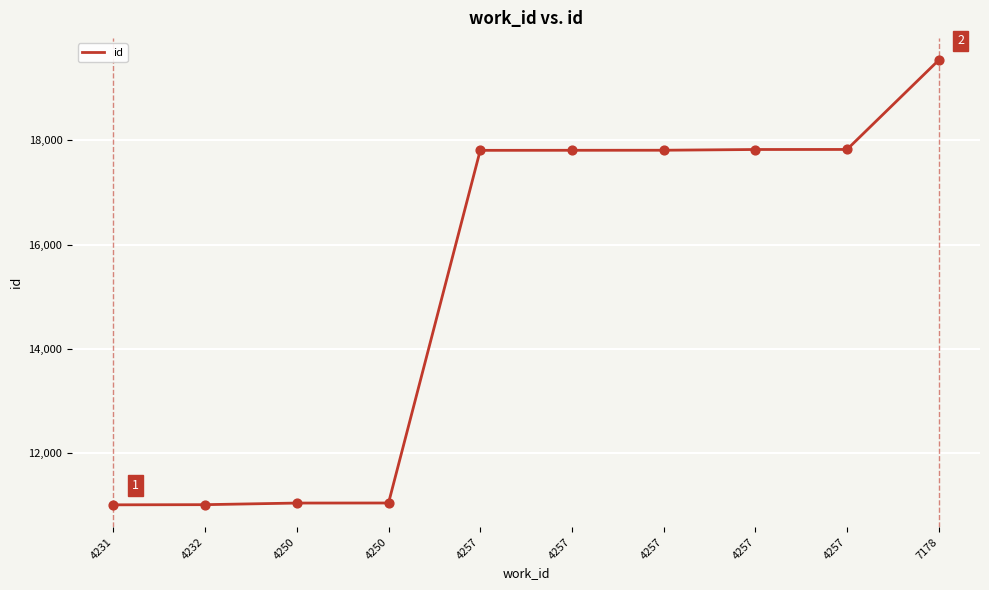

How many lines are shown in the chart?

1